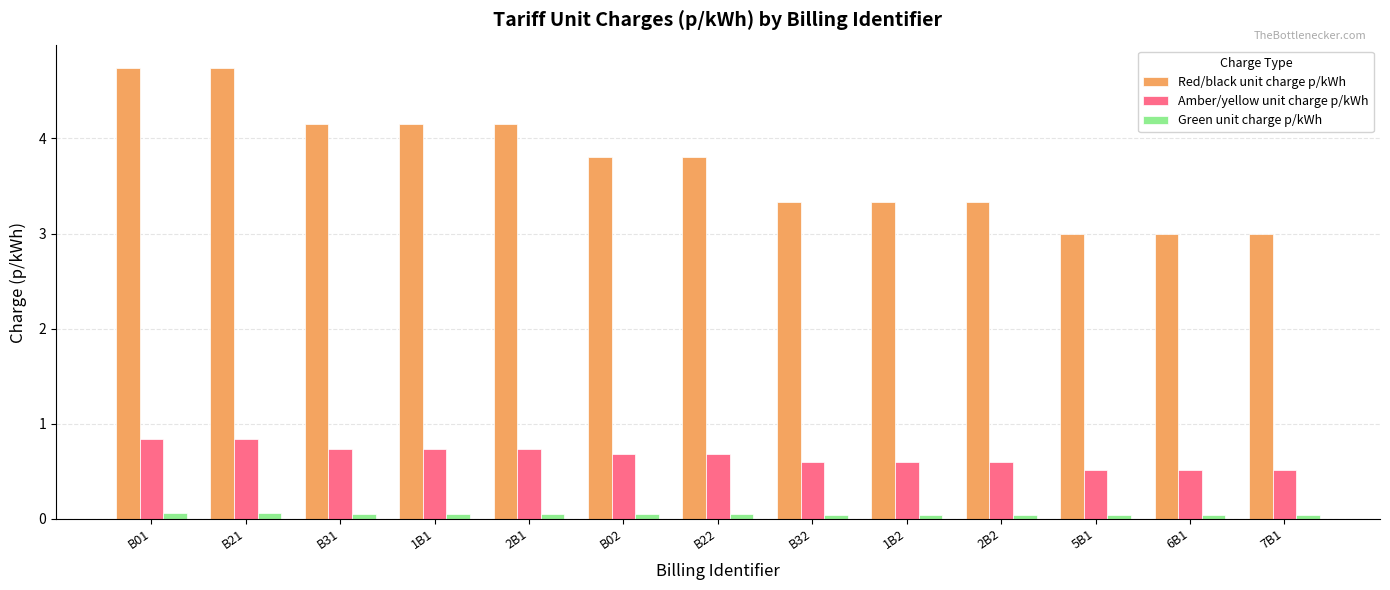

Which series changed the most between B31 and B32?

Red/black unit charge p/kWh